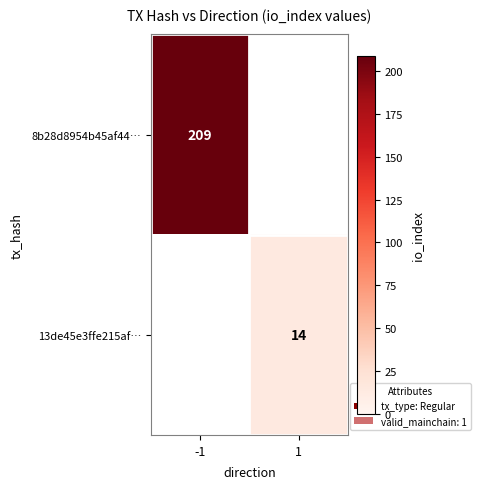

Is it true that 8b28d8954b45af44… equals 305 at -1?

False